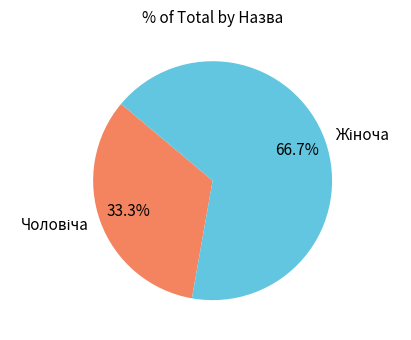

Does any single category account for the majority?

Yes